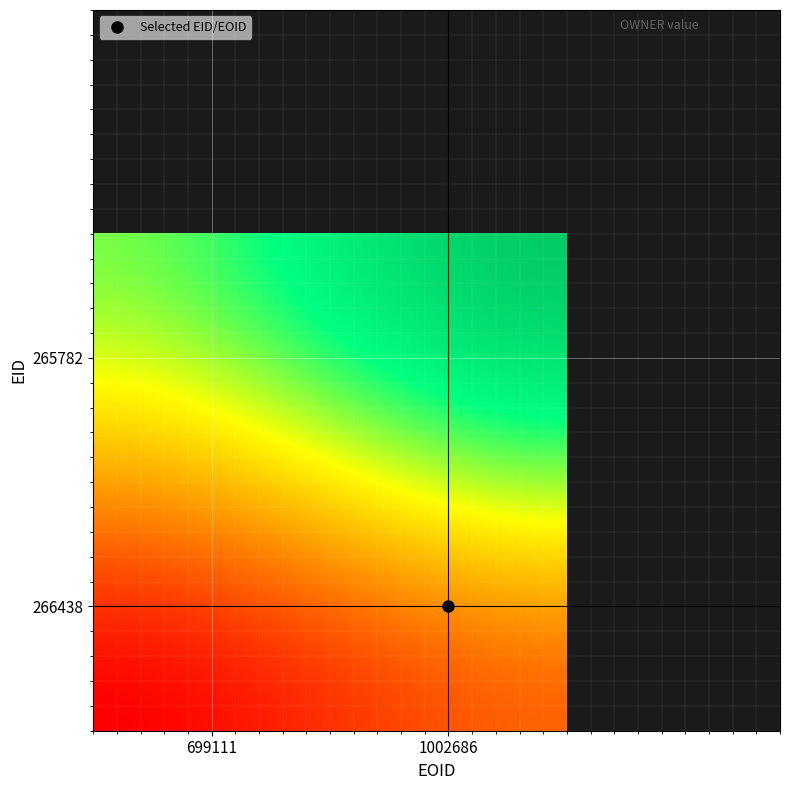

Reading left to right, what are all the values shown in this chart?

266438: 174876	335959
265782: 699111	1002686